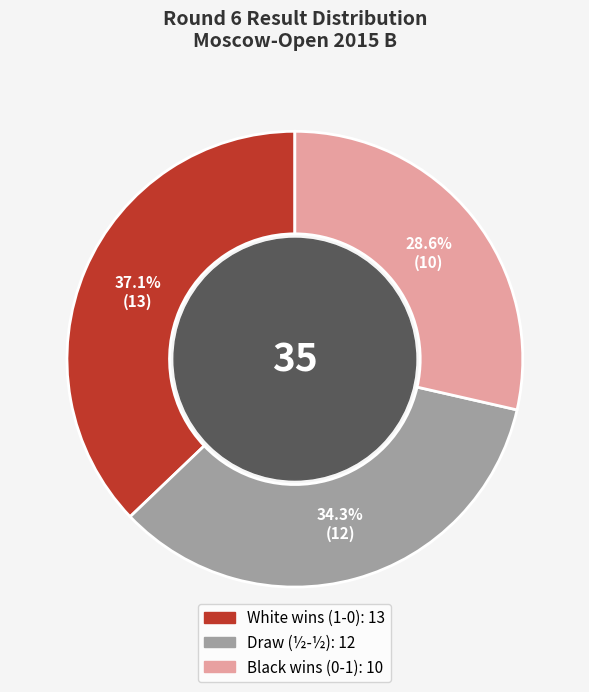

How many slices are in this pie chart?

3